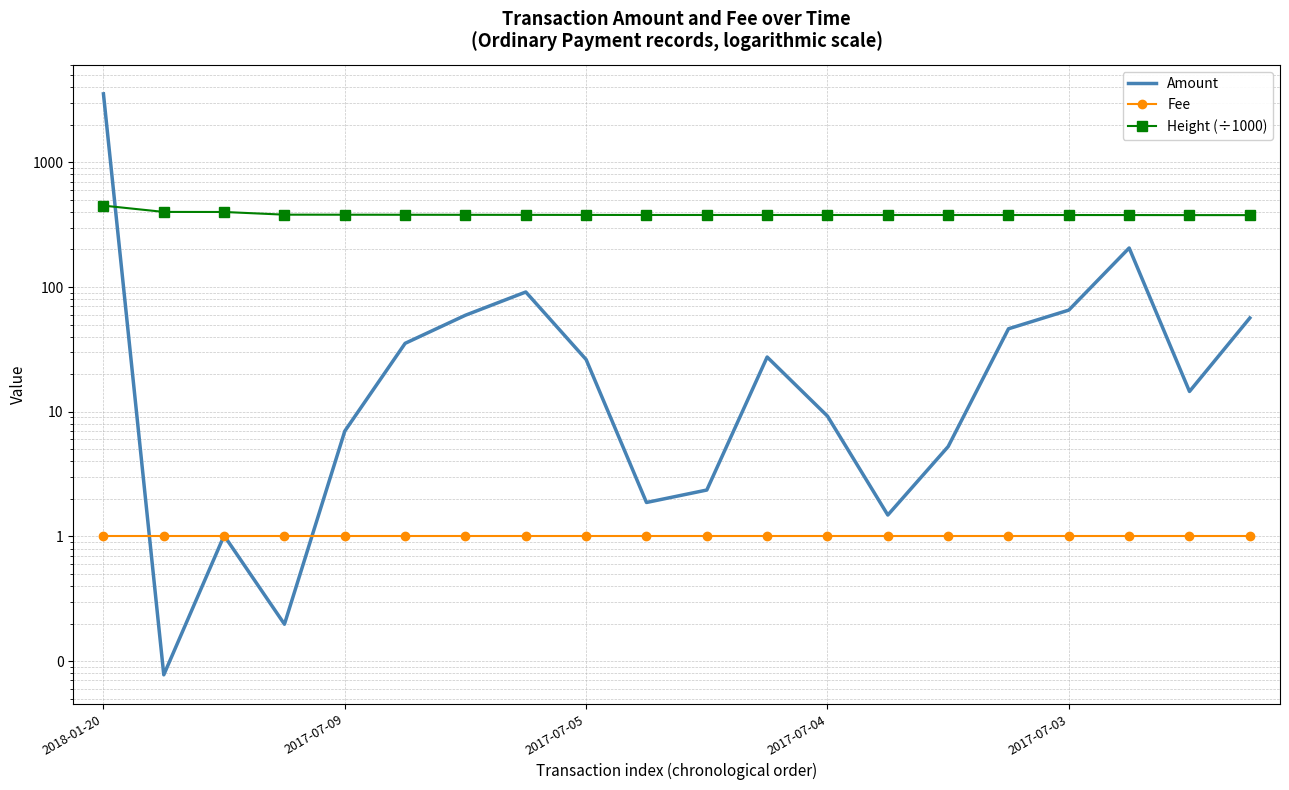

At how many categories does at least one series exceed 1815?

1